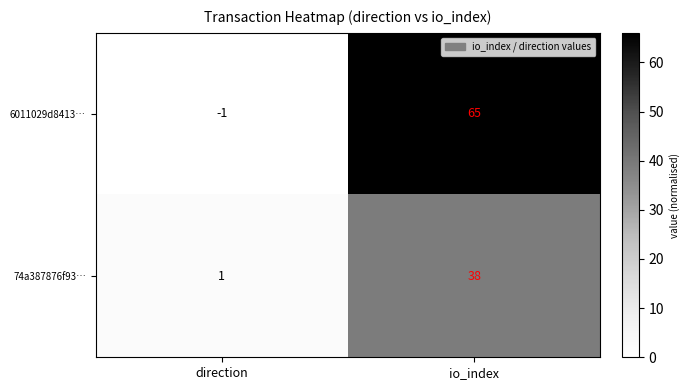

Count the number of data series in this chart.

2